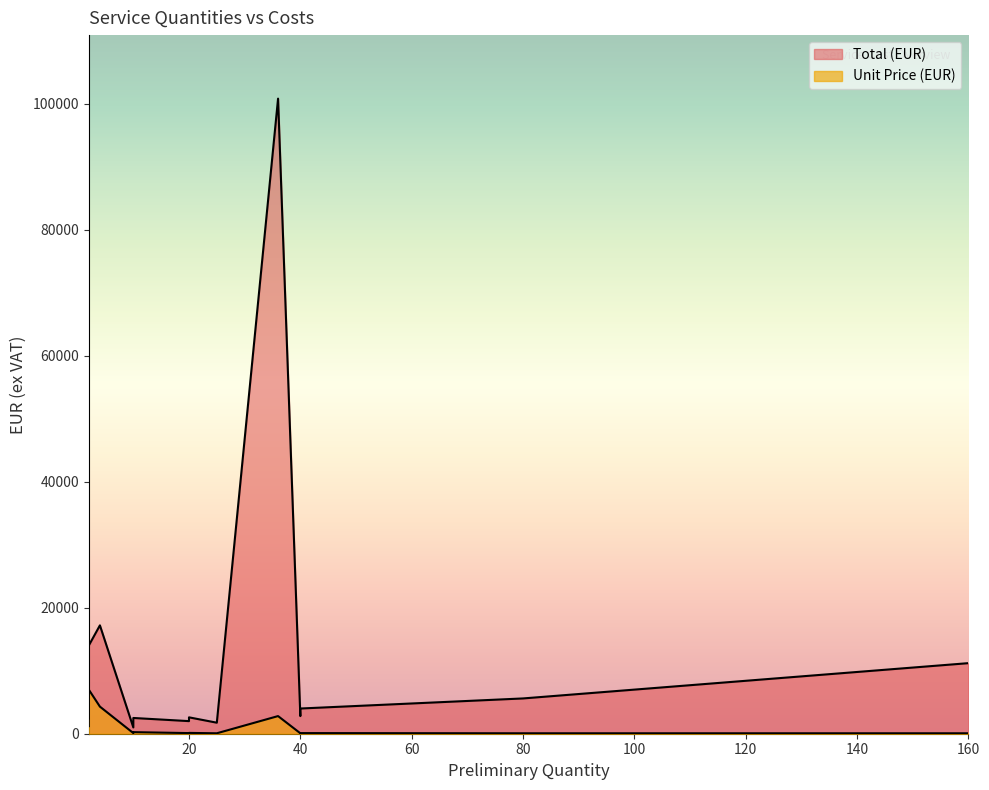

Count the number of data series in this chart.

2